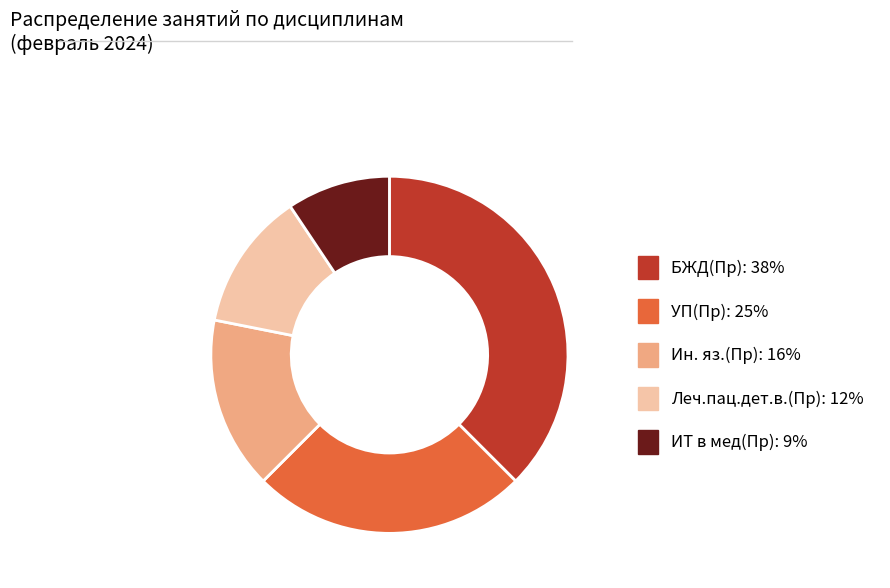

How many slices are in this pie chart?

5